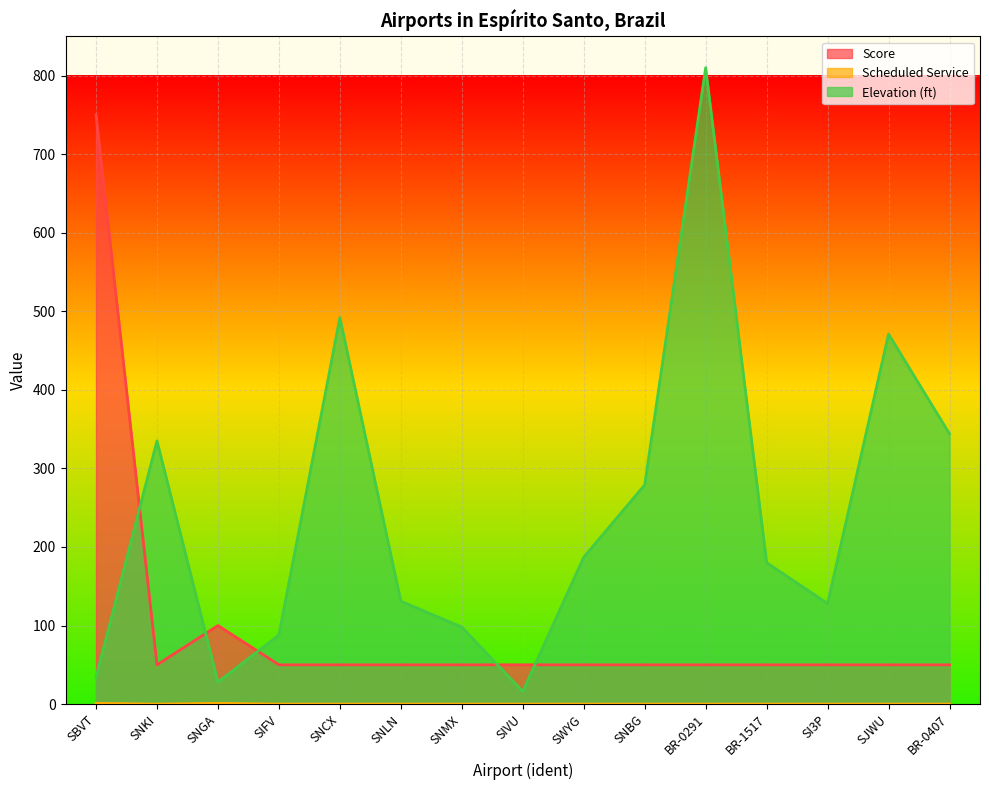

Which series has the largest total across all categories?

Elevation (ft)